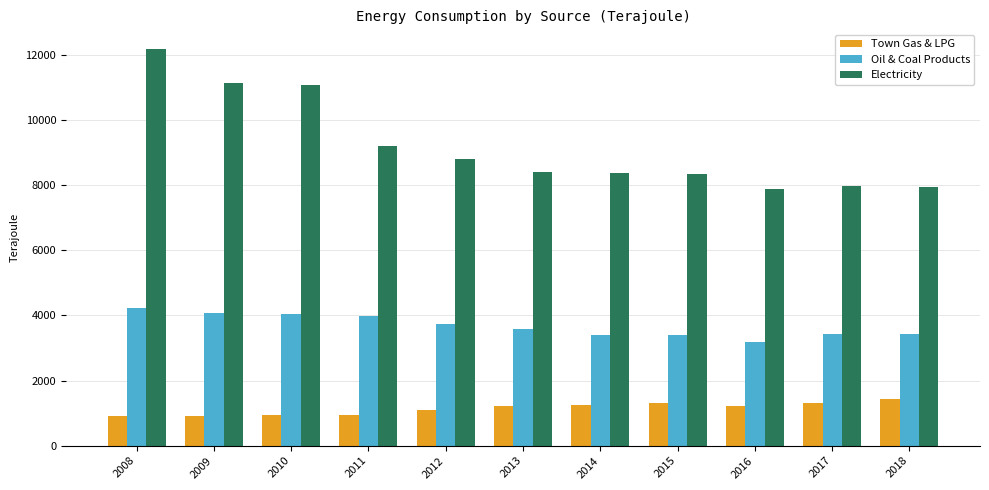

What is the smallest value displayed?

923